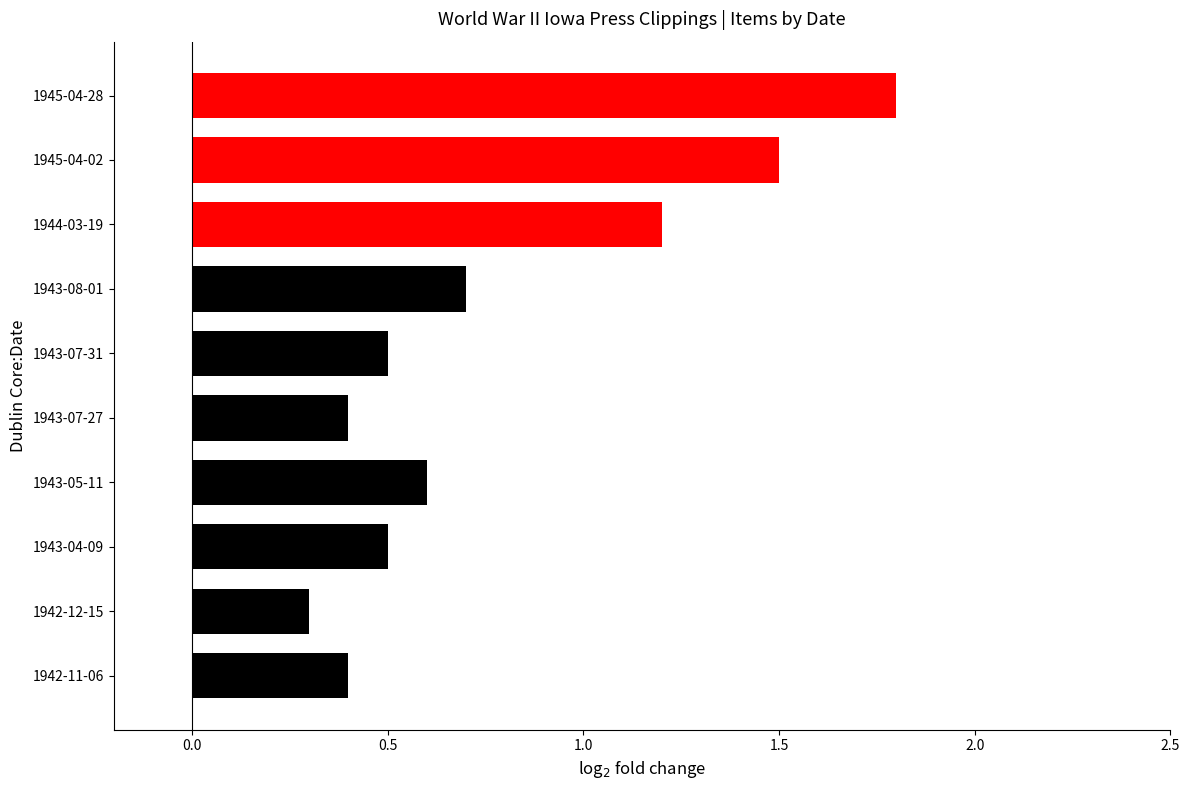

The value at 1945-04-02 is 0.7. True or false?

False